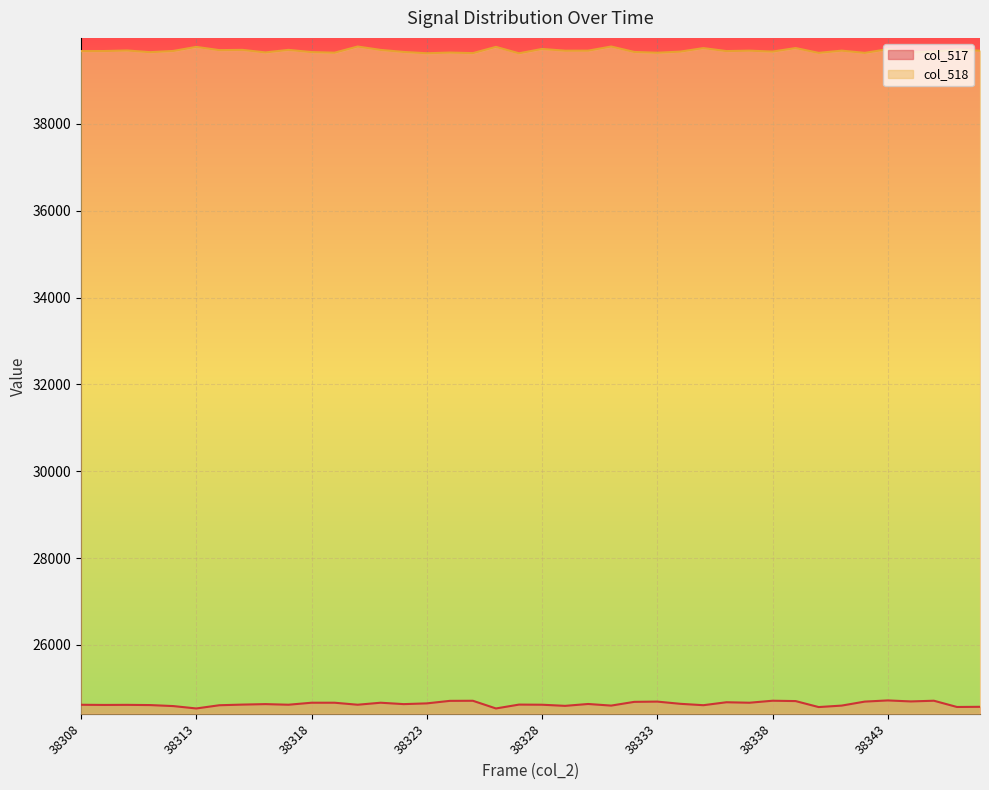

What is the sum of all col_518 values?

1587480